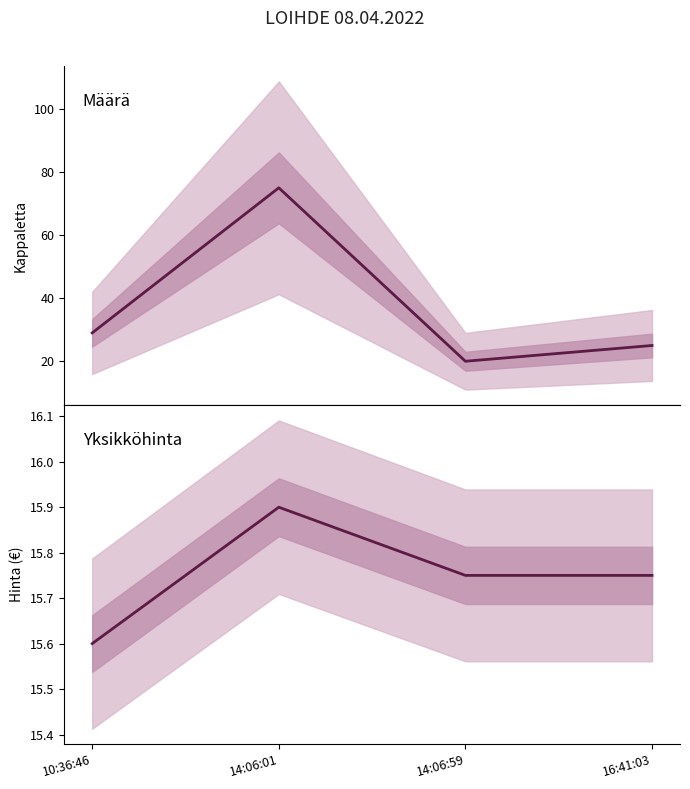

What is the label of the 4th point from the left?

16:41:03